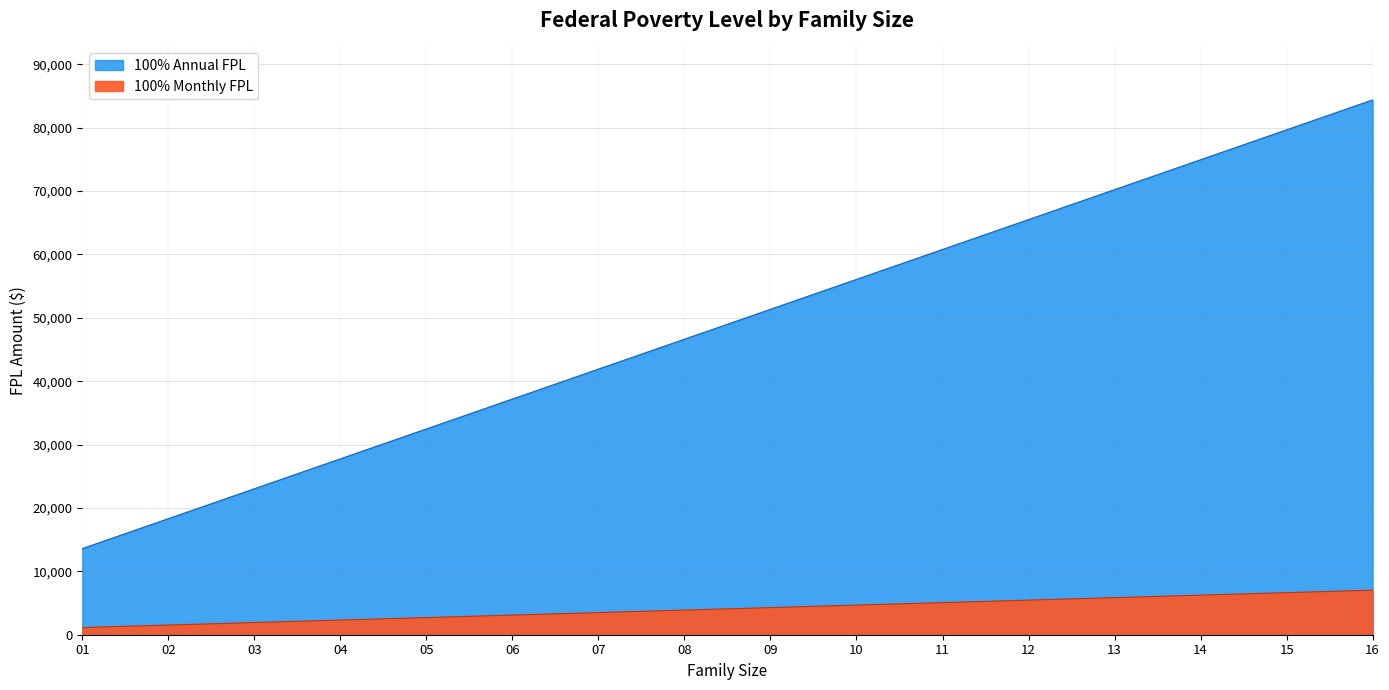

How many lines are shown in the chart?

2